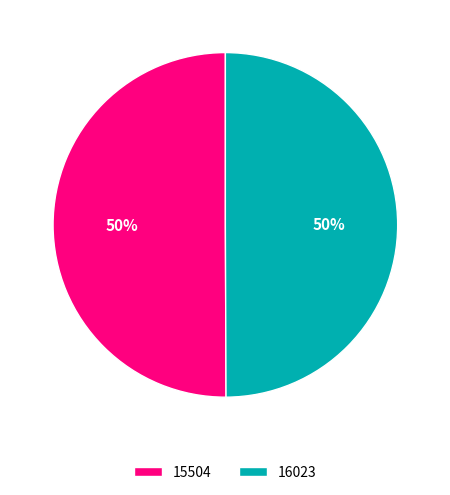

Combined, do 15504 and 16023 account for over 50%?

Yes